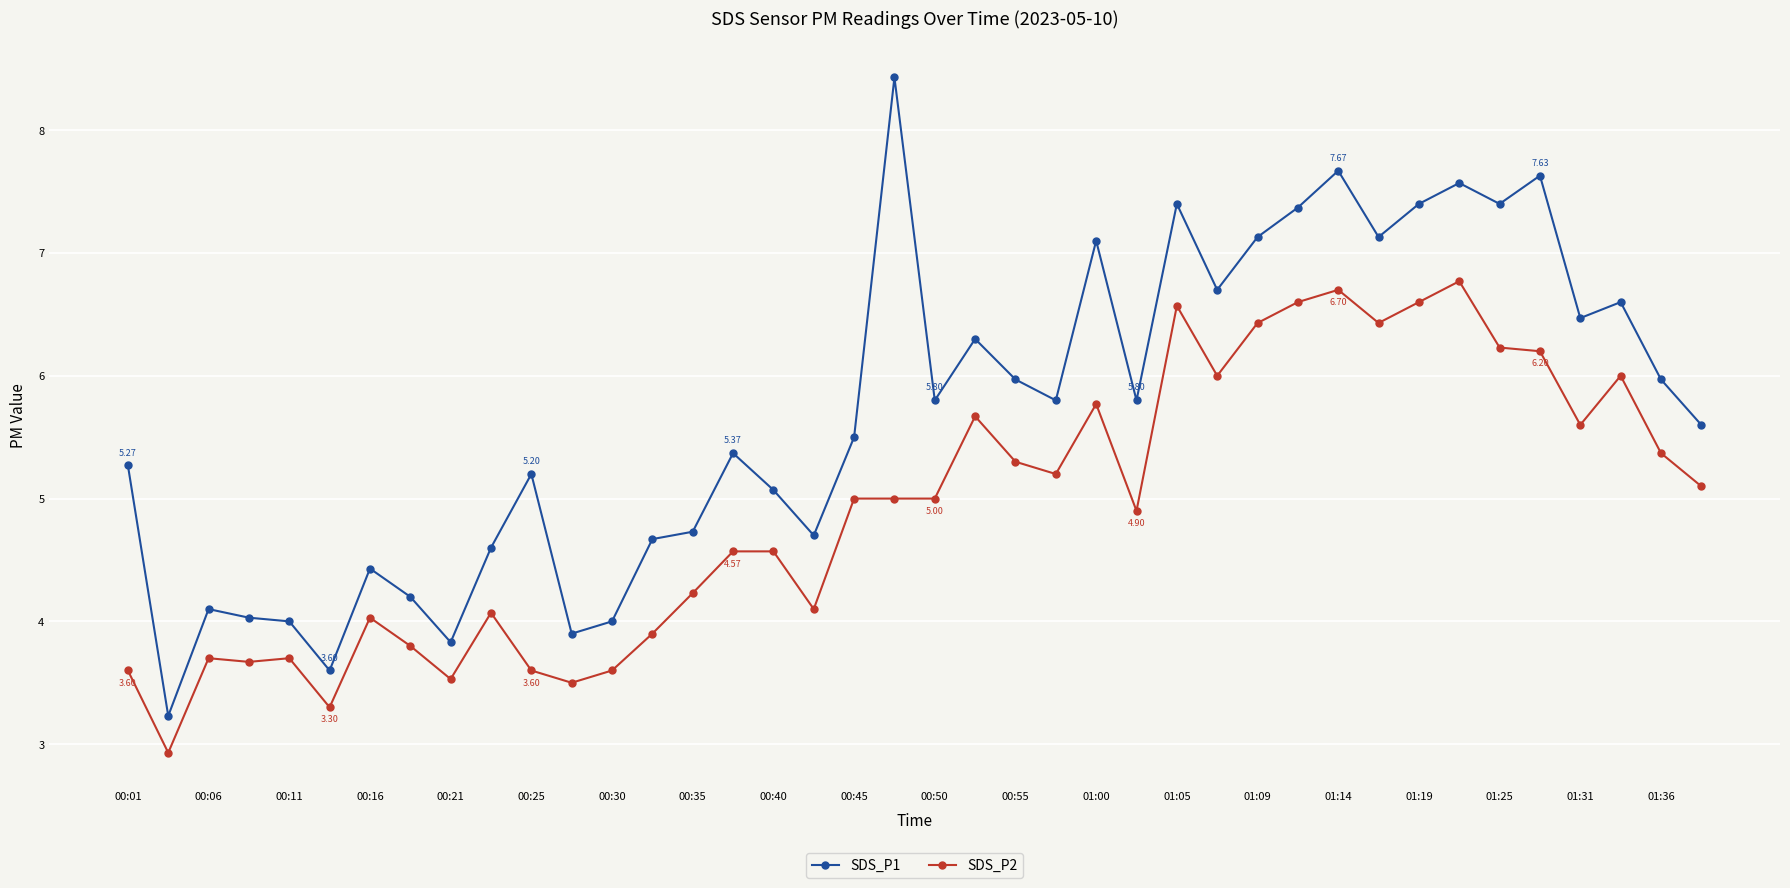

List the series in order of their overall mean, lowest first.

SDS_P2, SDS_P1